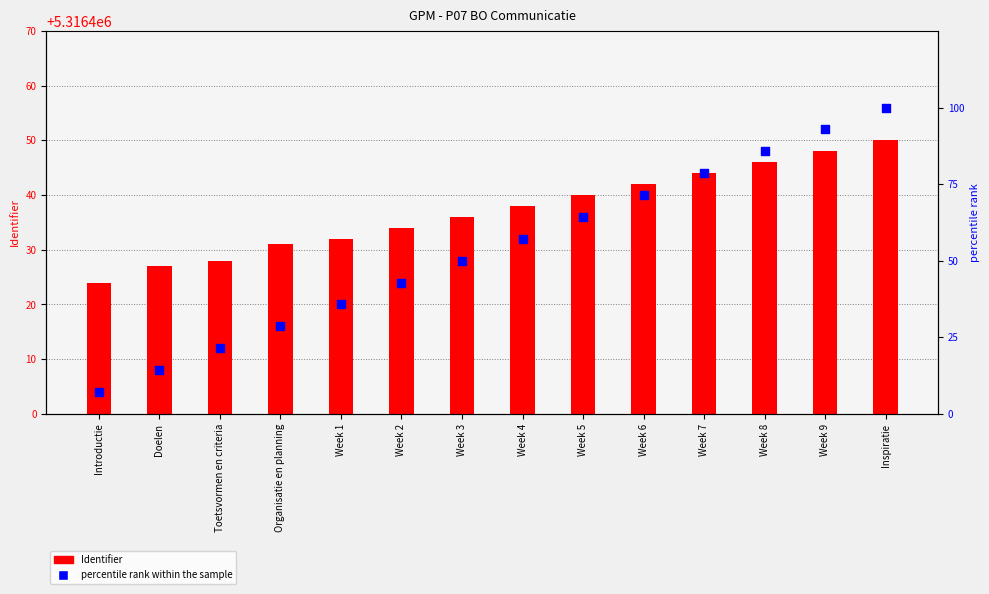

What is the total value across all series at Week 3?

5316486.0